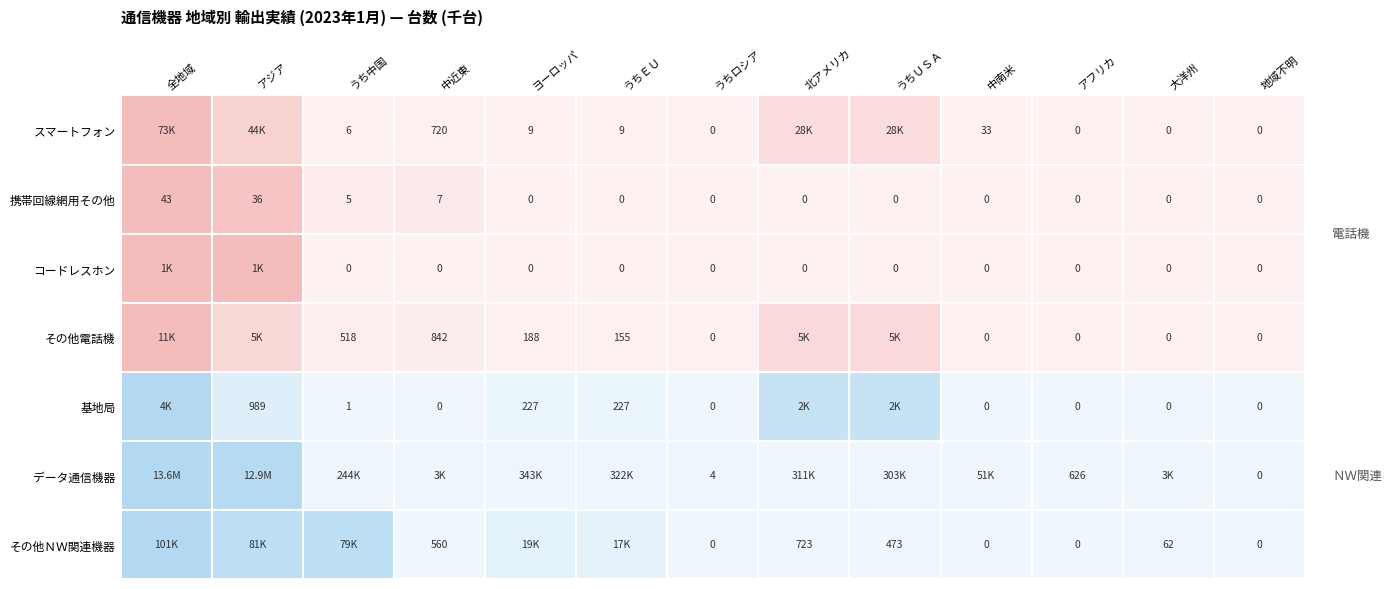

What is the difference between the second highest and minimum values in the その他電話機 series?

4986